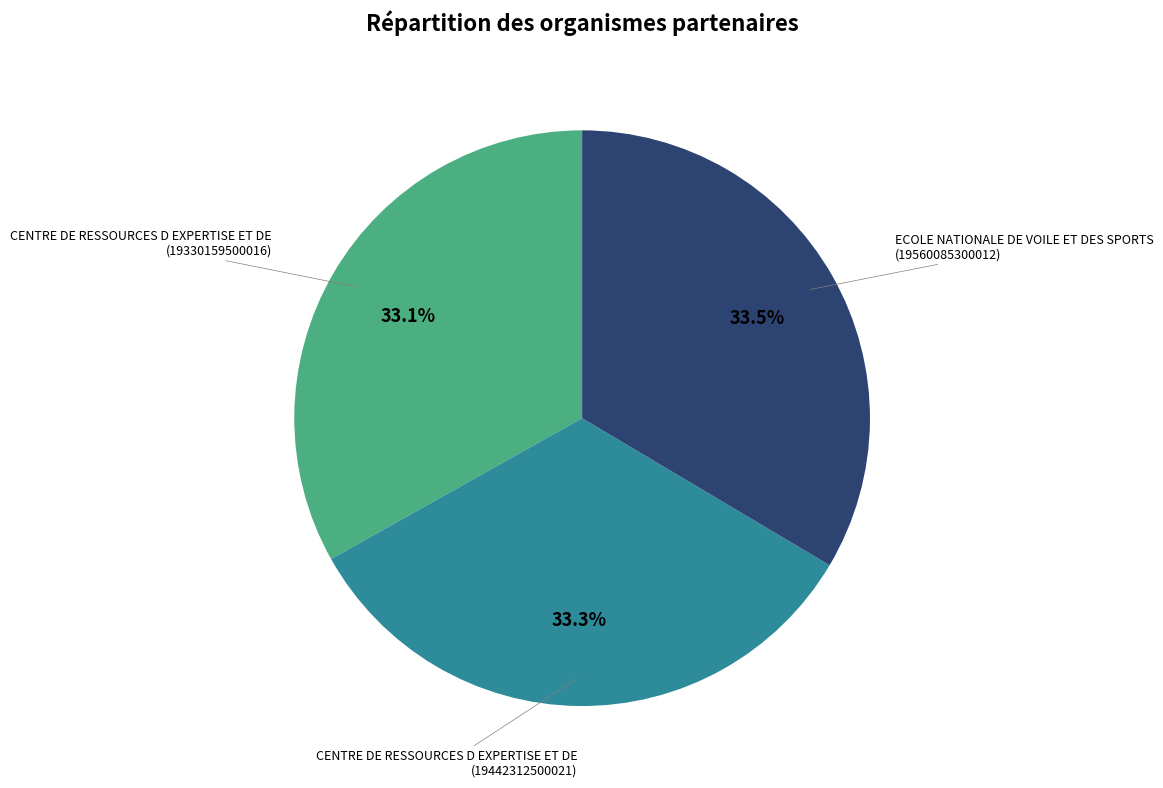

How much of the chart is everything except CENTRE DE RESSOURCES D EXPERTISE ET DE (19442312500021)?

66.7%